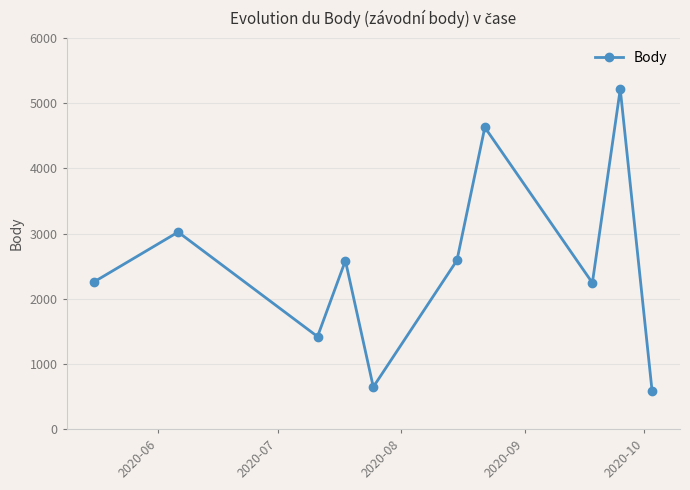

How many interior local valleys (lower than both neighbors) does the data have?

3